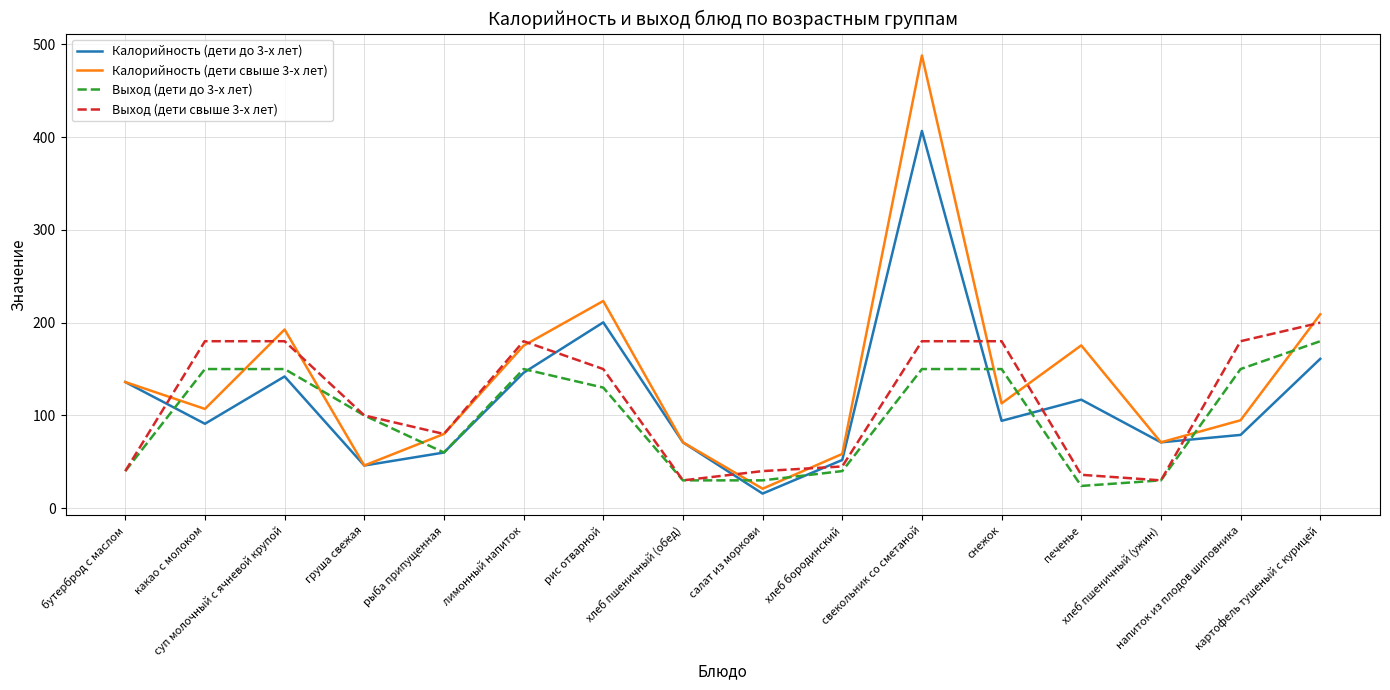

Is it true that Калорийность (дети до 3-х лет) equals 277.0 at свекольник со сметаной?

False